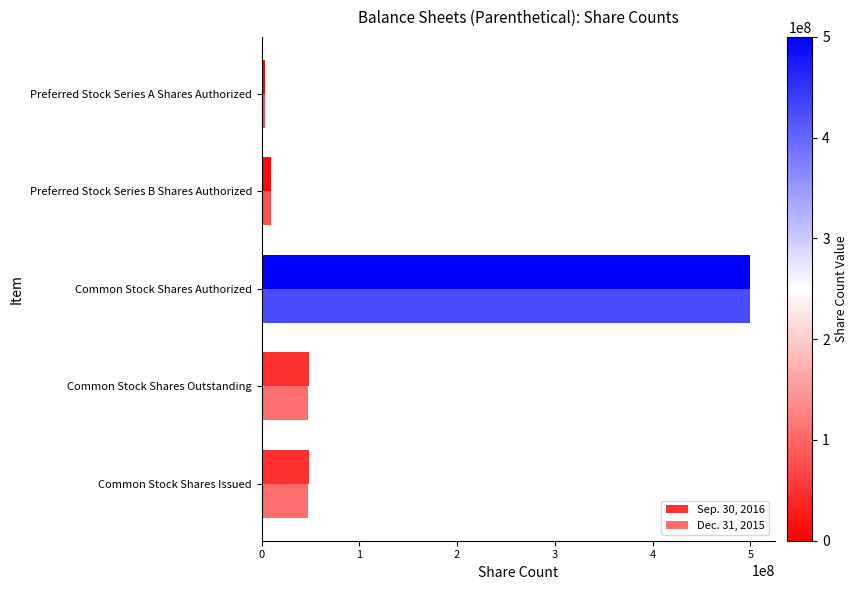

Count the number of data series in this chart.

2